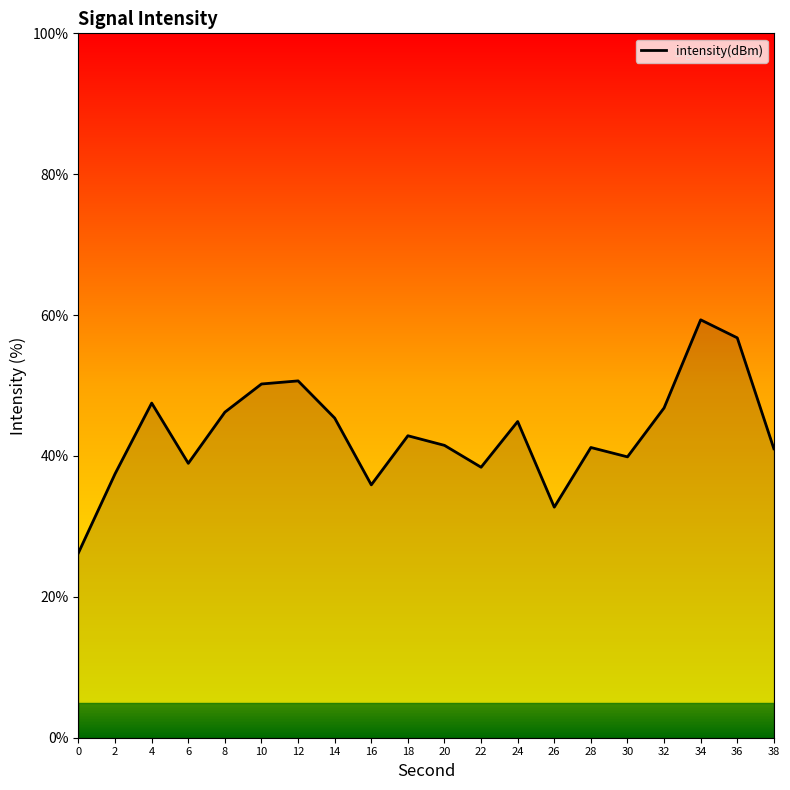

Approximately how many times larger is the value at 8 compared to 2?

1.2